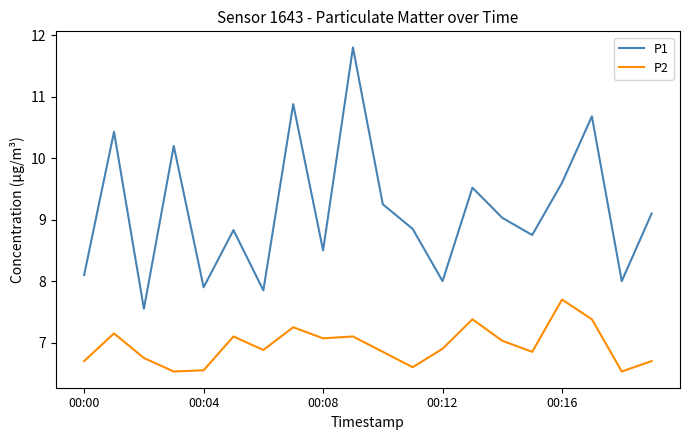

List the series in order of their peak value, lowest first.

P2, P1